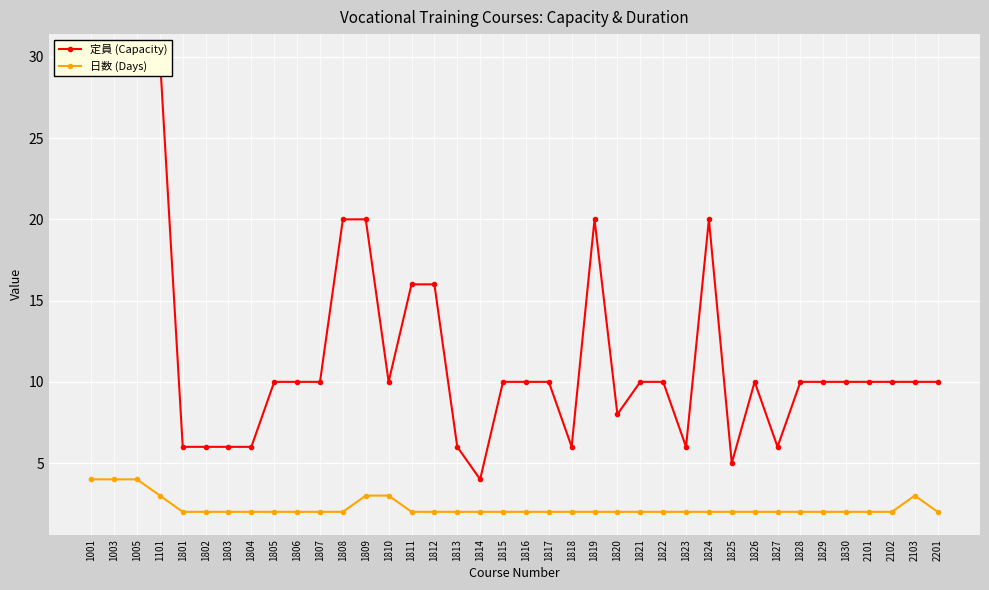

Which label corresponds to the largest value in the chart?

1001